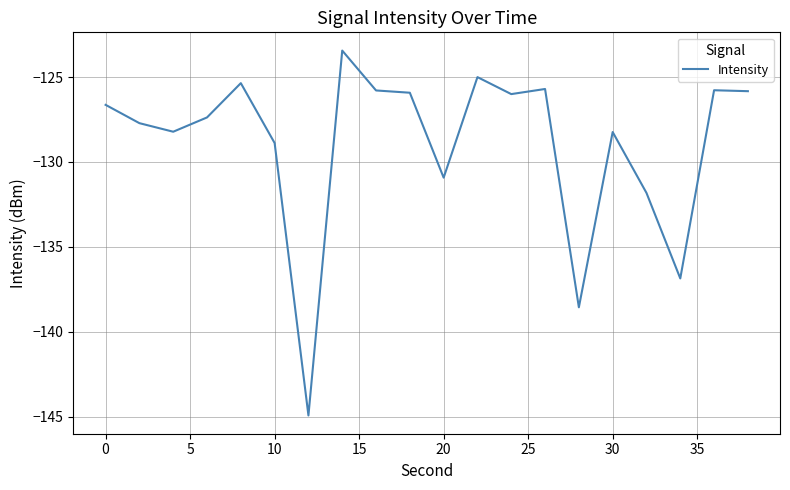

What is the greatest value displayed?

-123.4